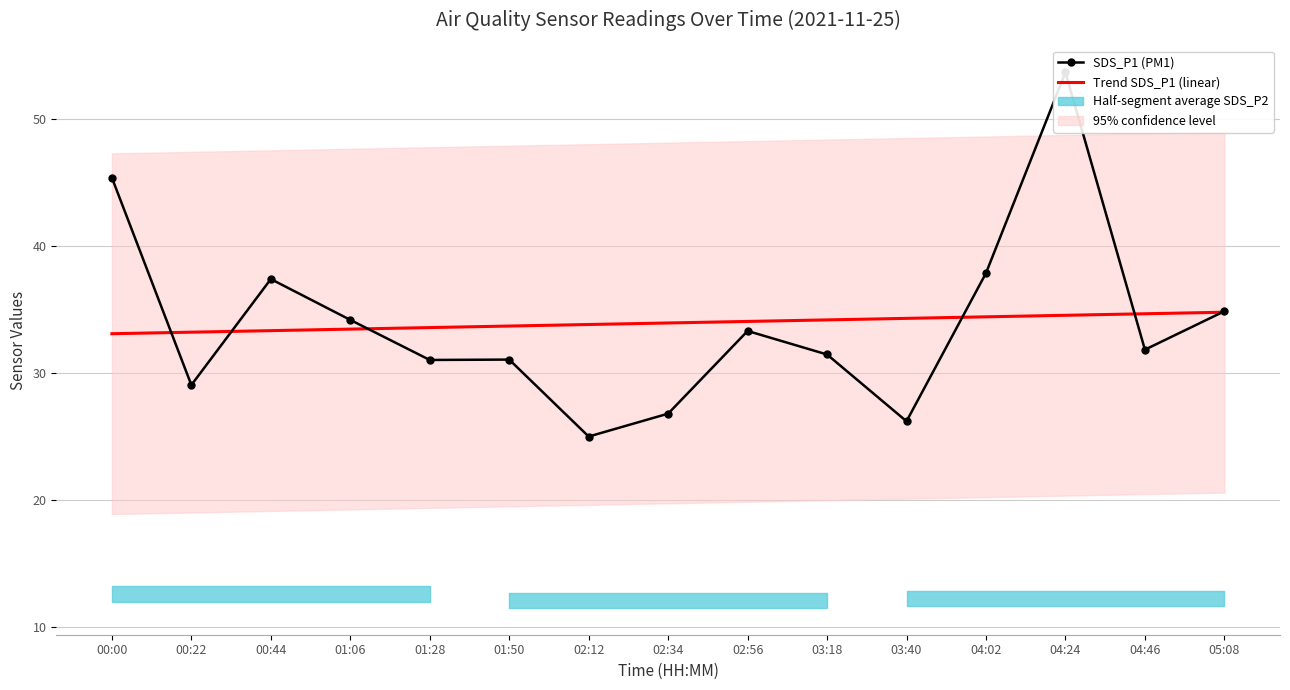

Which label corresponds to the largest value in the chart?

04:24